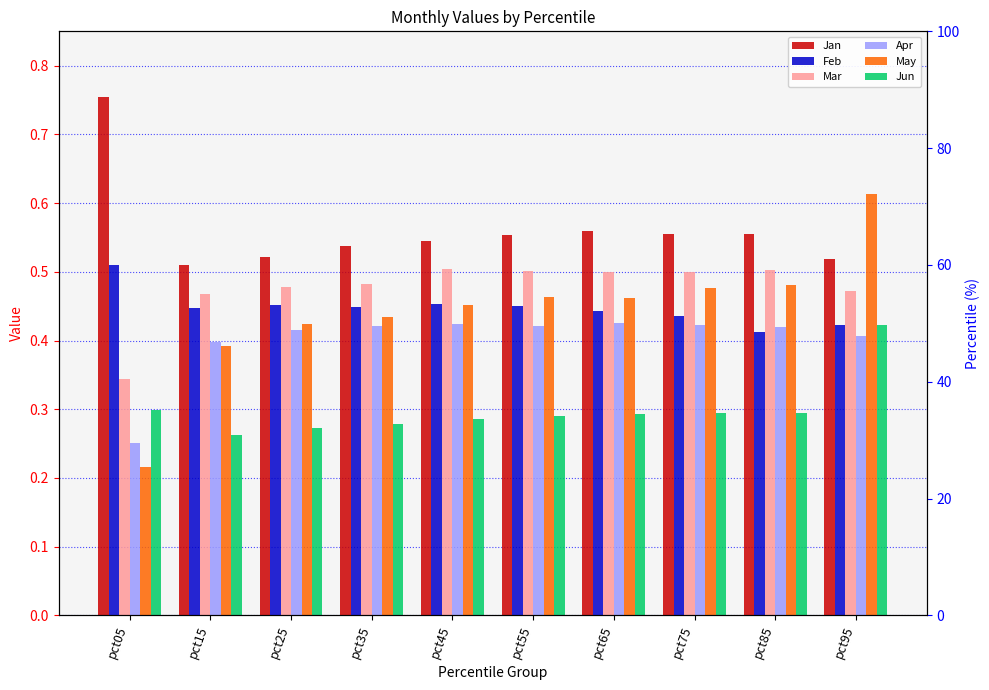

Are the bars grouped side by side (vs. stacked)?

Yes